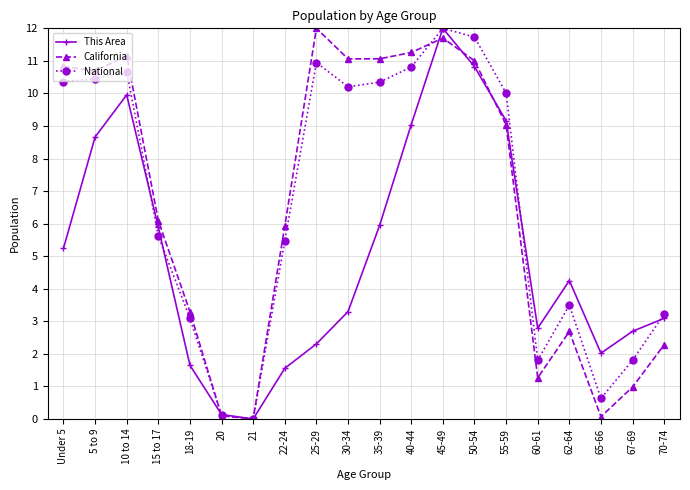

At how many categories does at least one series exceed 7?

10